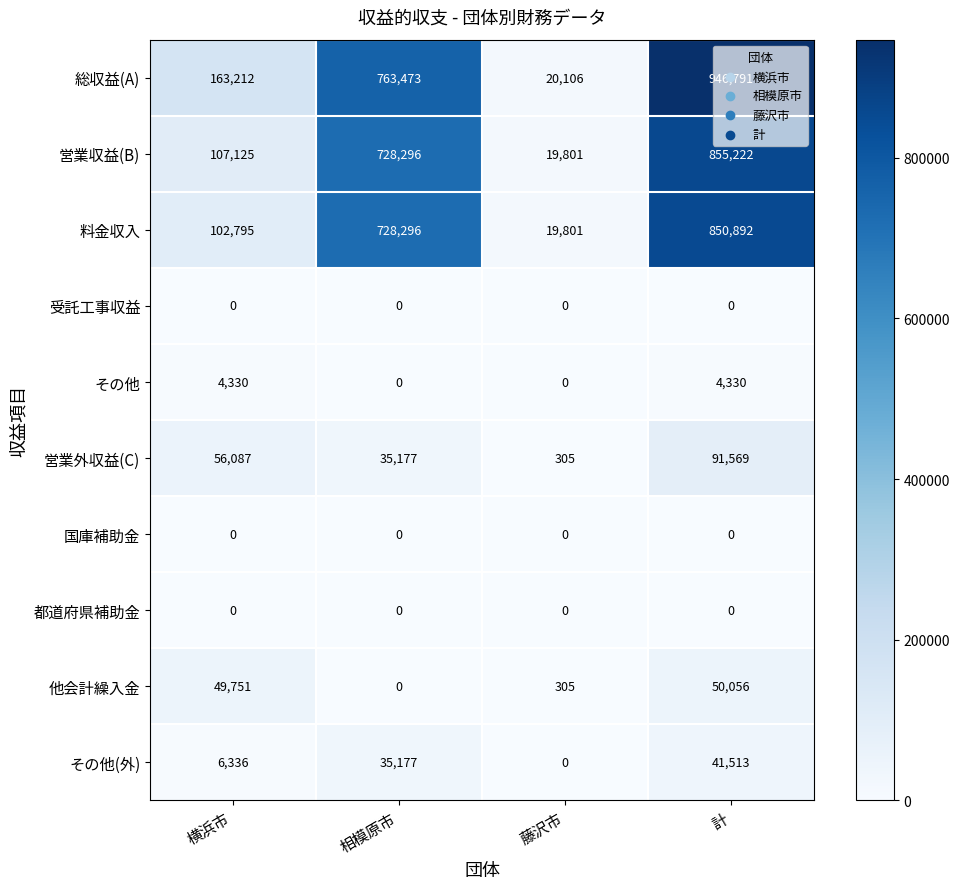

How many data points does each series have?

4